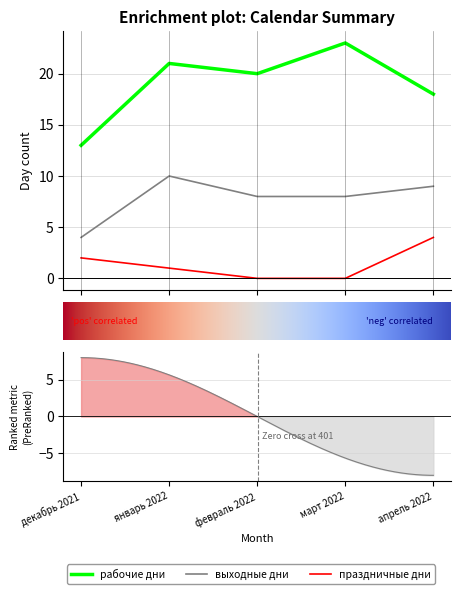

Reading left to right, extract all data points from this chart.

рабочие дни: декабрь 2021=13	январь 2022=21	февраль 2022=20	март 2022=23	апрель 2022=18
выходные дни: декабрь 2021=4	январь 2022=10	февраль 2022=8	март 2022=8	апрель 2022=9
праздничные дни: декабрь 2021=2	январь 2022=1	февраль 2022=0	март 2022=0	апрель 2022=4